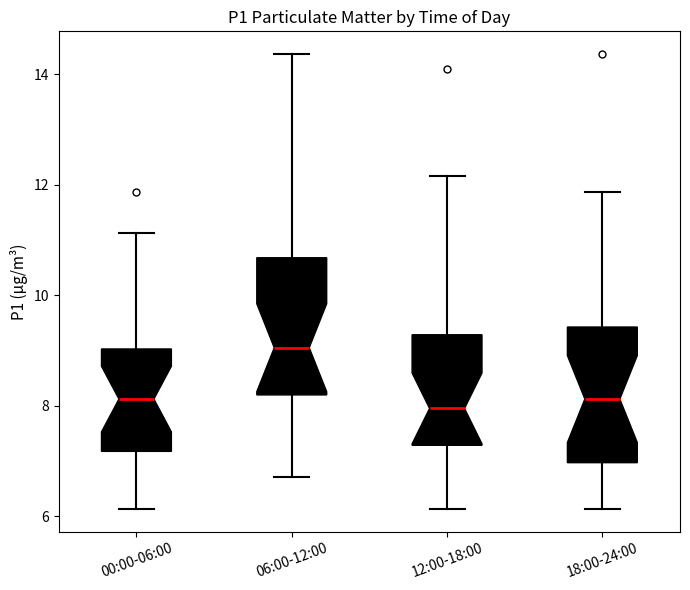

Reading left to right, read every box against the y-axis: the position of its median line, the range the box covers, and the ends of its whiskers. The values are not printed on the chart, so give them approximately, as read against the axis.

00:00-06:00: median 8.2, box 7.2 to 9.0, whiskers 6.2 to 11.2
06:00-12:00: median 9.0, box 8.2 to 10.6, whiskers 6.8 to 14.4
12:00-18:00: median 8.0, box 7.2 to 9.2, whiskers 6.2 to 12.2
18:00-24:00: median 8.2, box 7.0 to 9.4, whiskers 6.2 to 11.8